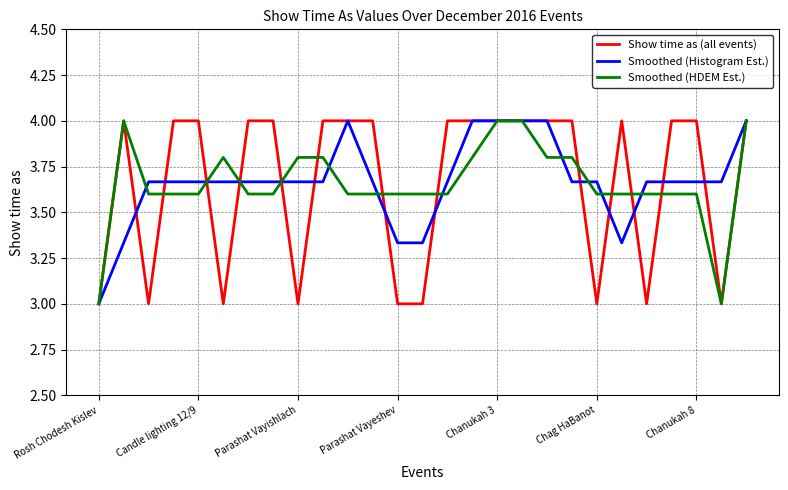

What is the highest value of the Show time as (all events) series?

4.0